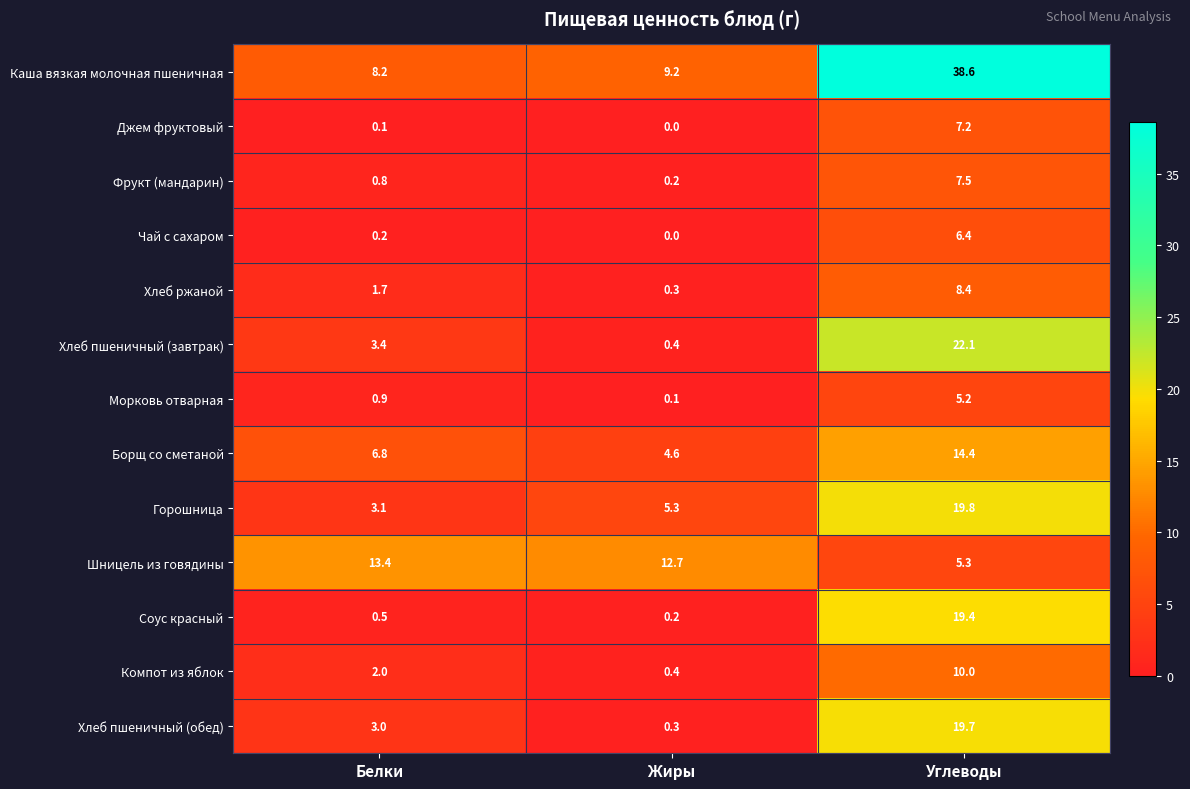

Which series changed the most between Белки and Углеводы?

Каша вязкая молочная пшеничная